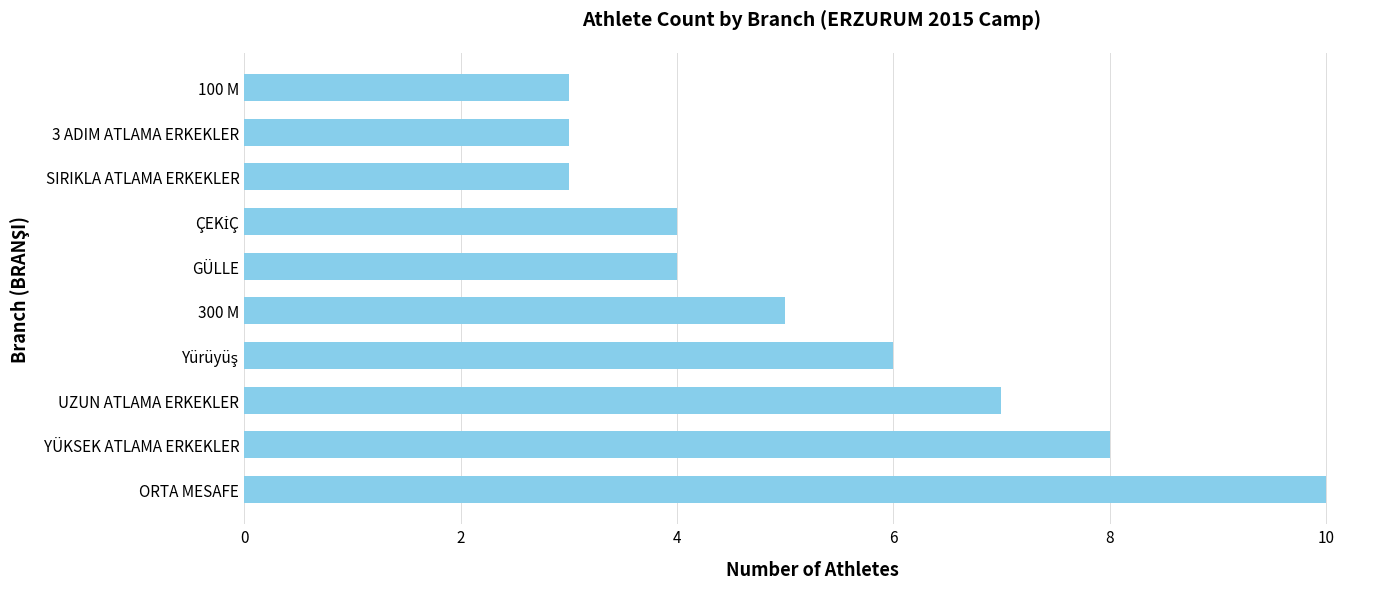

How many values are between 3 and 7?

8